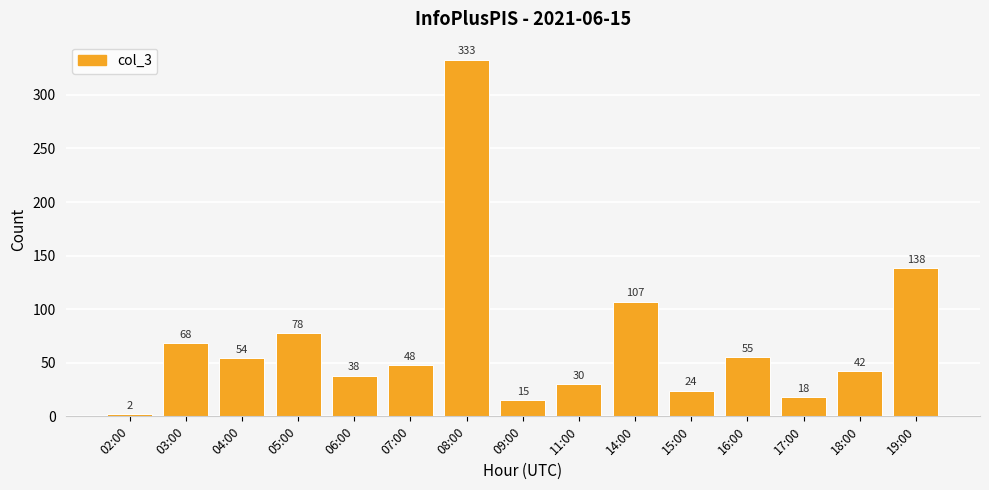

What is the change in value from 02:00 to 04:00?

+52